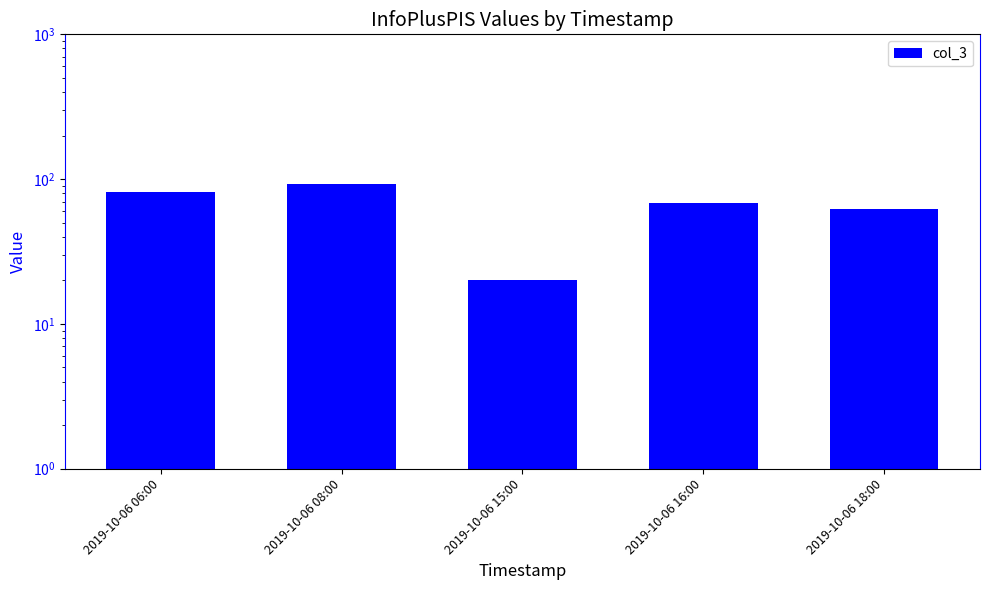

Rank the categories by value from lowest to highest.

2019-10-06 15:00, 2019-10-06 18:00, 2019-10-06 16:00, 2019-10-06 06:00, 2019-10-06 08:00